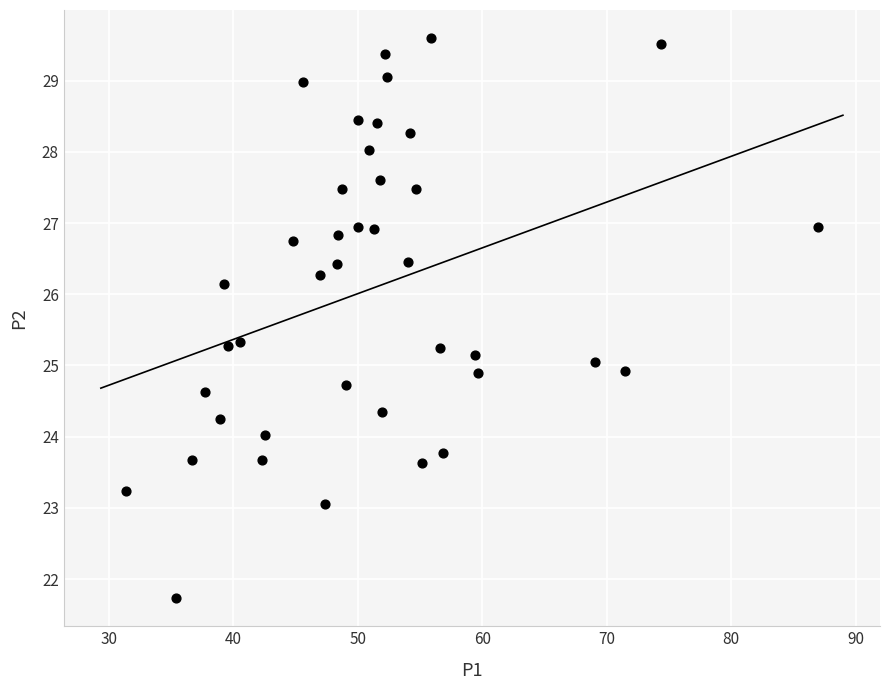

What is the range of X values (max minus min)?

55.6